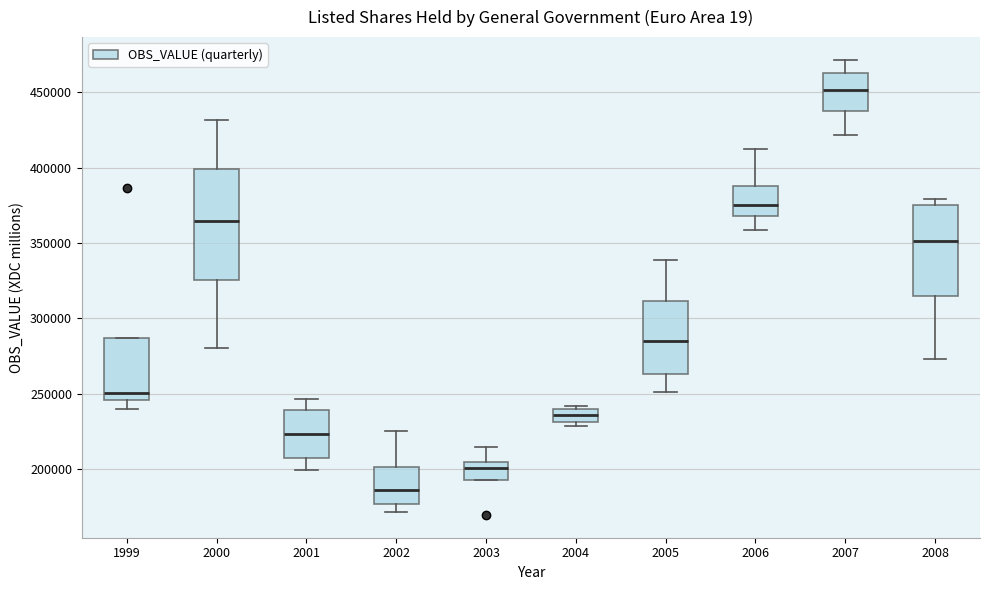

Where does the median line of the box at x = 2008 sit on the y-axis? The values are not printed on the chart, so give them approximately, as read against the axis.

350000